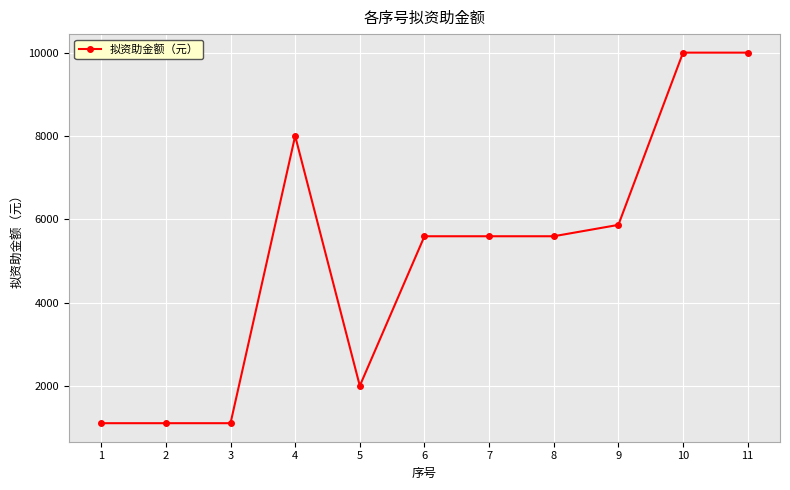

How many values are below 5592?

4